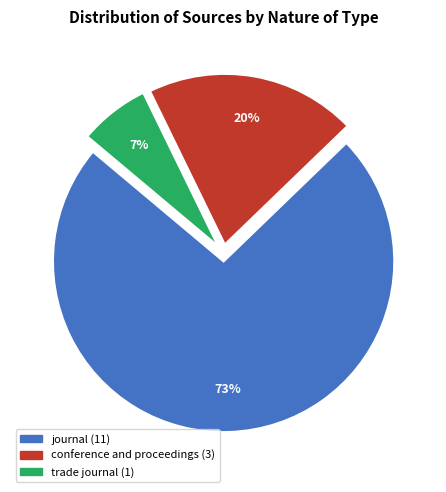

Between trade journal and journal, which is larger?

journal